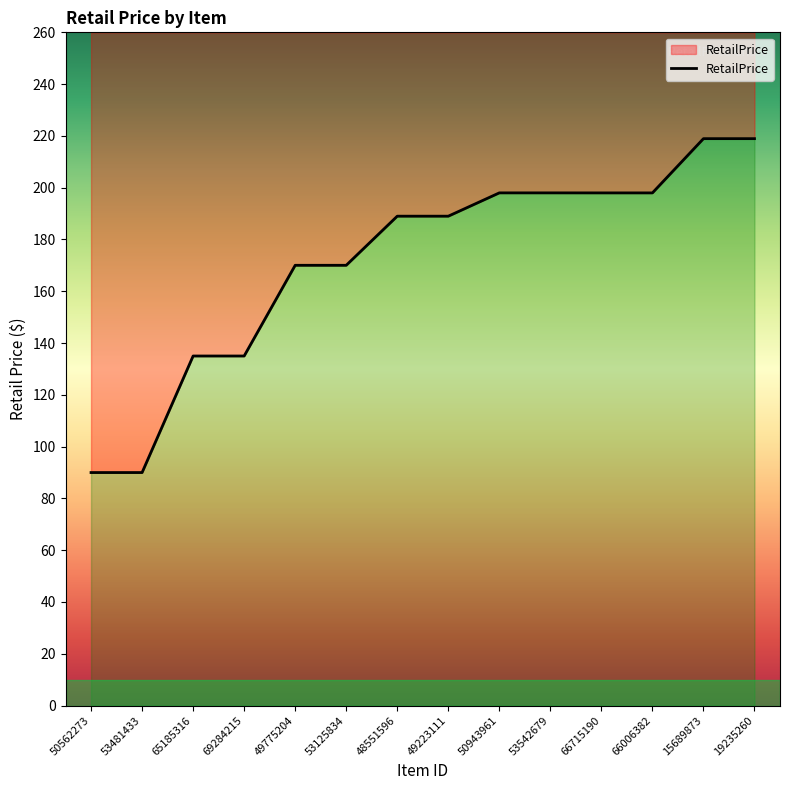

Rank the categories by value from highest to lowest.

15689873, 19235260, 50943961, 53542679, 66715190, 66006382, 48551596, 49223111, 49775204, 53125834, 65185316, 69284215, 50562273, 53481433